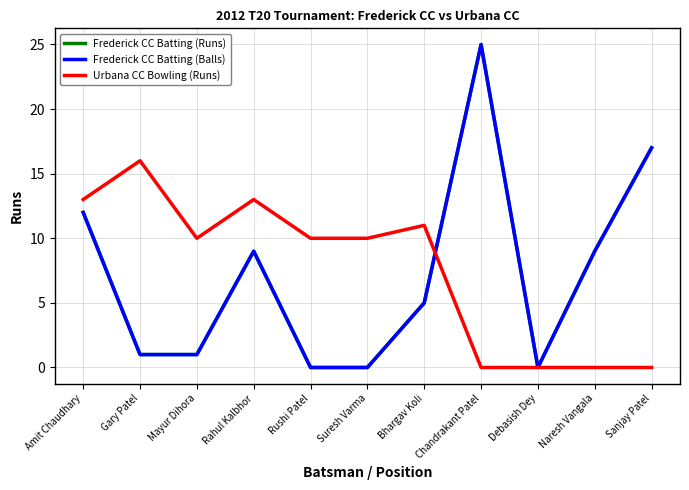

Is this an area chart (filled region under the line)?

No